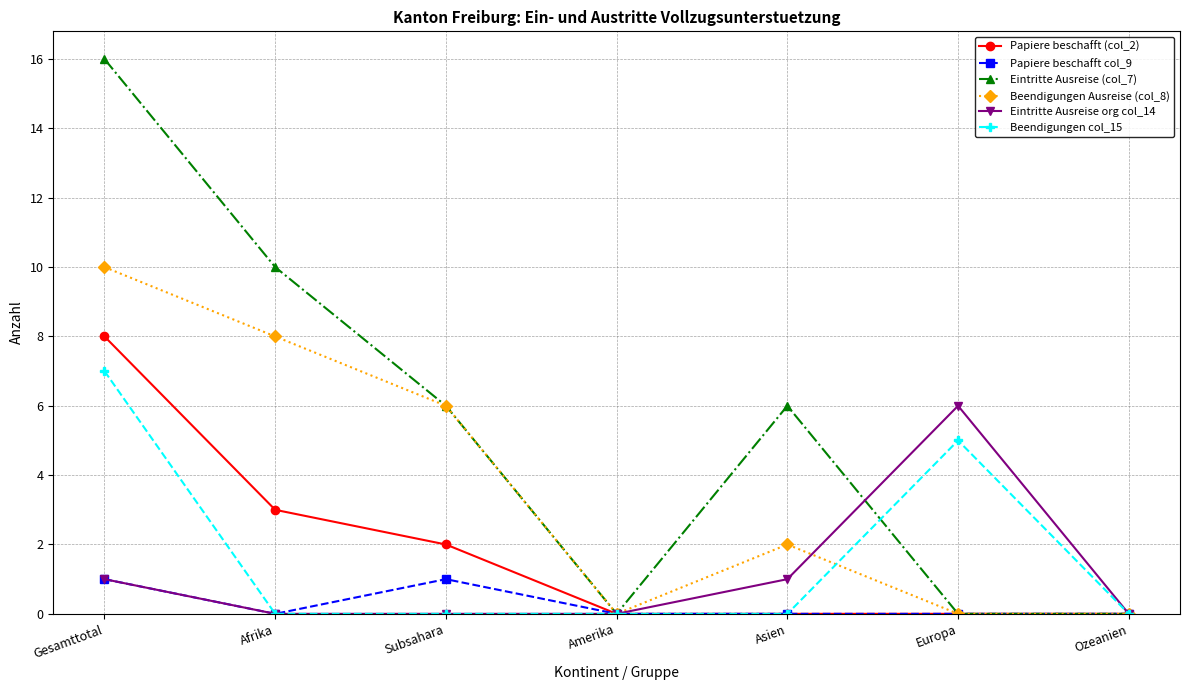

Which series has the largest total across all categories?

Eintritte Ausreise (col_7)